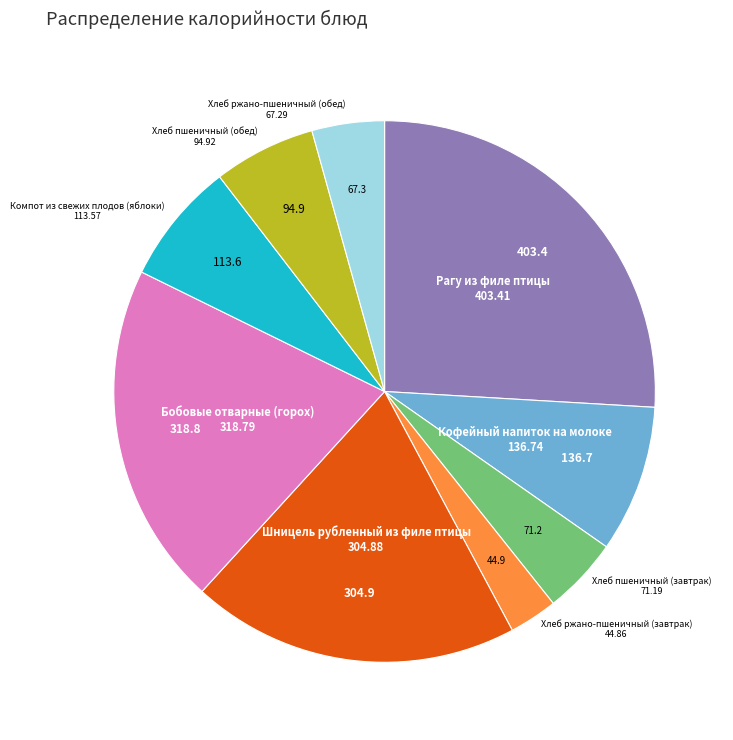

How many segments does this pie chart have?

9